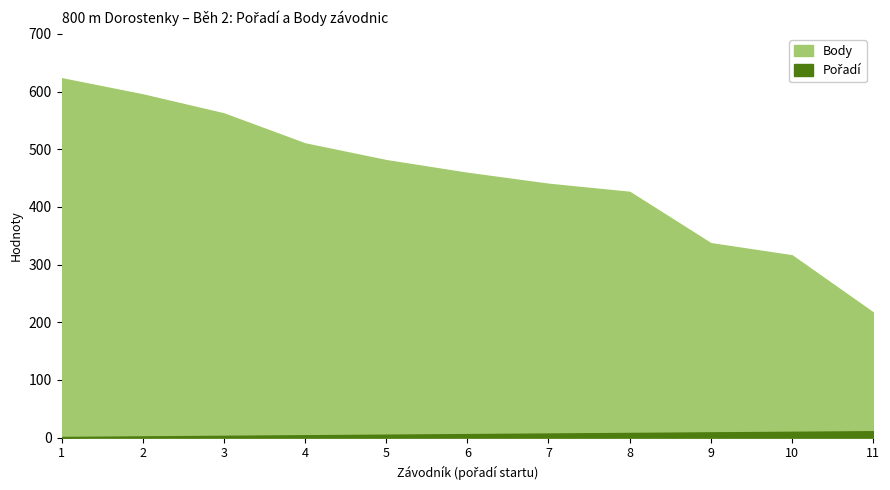

Which series has the largest total across all categories?

Body